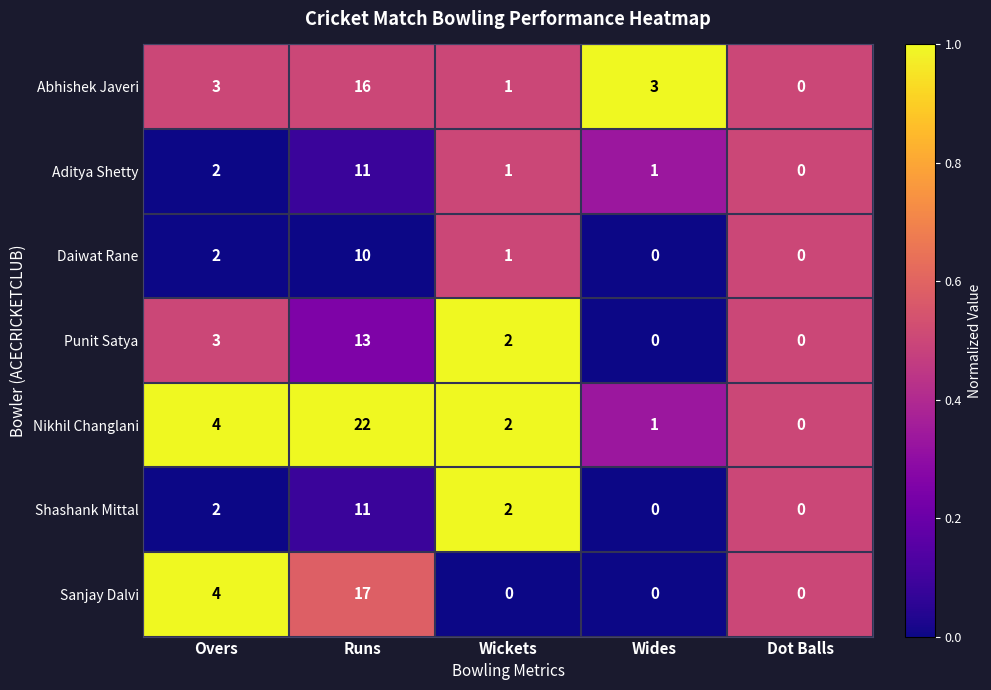

Where does the Punit Satya series first go above 2?

Overs